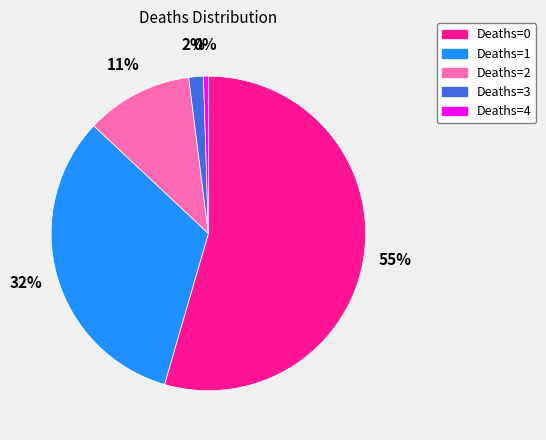

Is there any slice that represents more than half of the pie?

Yes